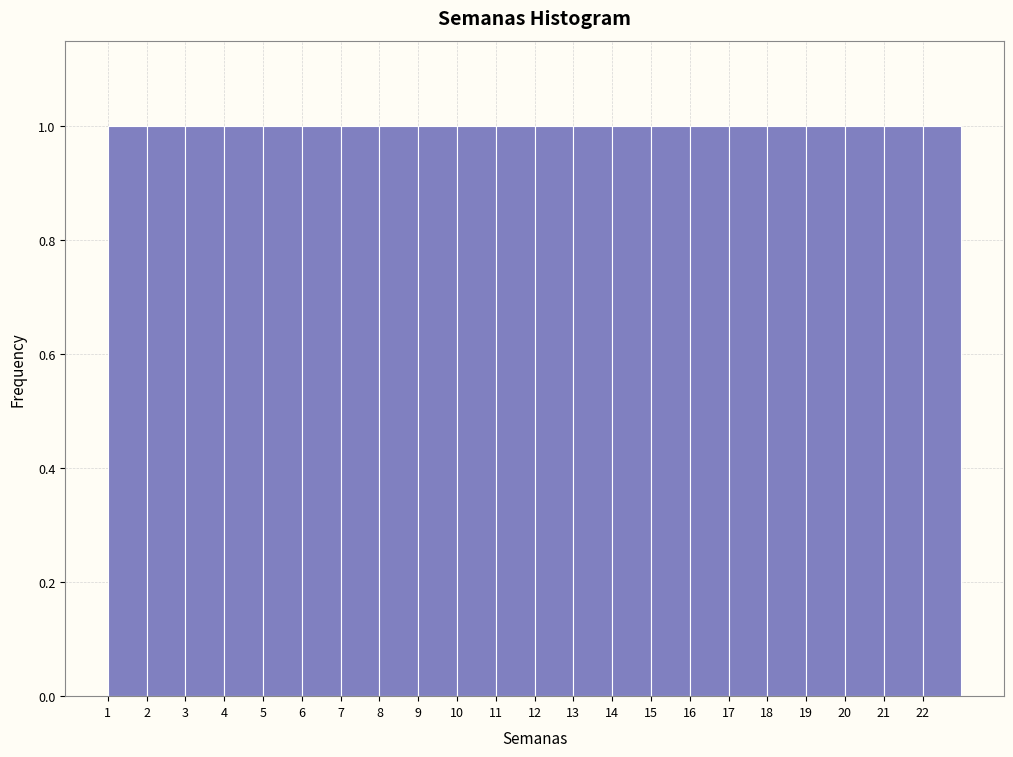

Reading left to right, transcribe this chart: for each bar, give the range it covers on the x-axis and its height. The values are not printed on the chart, so give them approximately, as read against the axis.

1 to 2: 1
2 to 3: 1
3 to 4: 1
4 to 5: 1
5 to 6: 1
6 to 7: 1
7 to 8: 1
8 to 9: 1
9 to 10: 1
10 to 11: 1
11 to 12: 1
12 to 13: 1
13 to 14: 1
14 to 15: 1
15 to 16: 1
16 to 17: 1
17 to 18: 1
18 to 19: 1
19 to 20: 1
20 to 21: 1
21 to 22: 1
22 to 23: 1